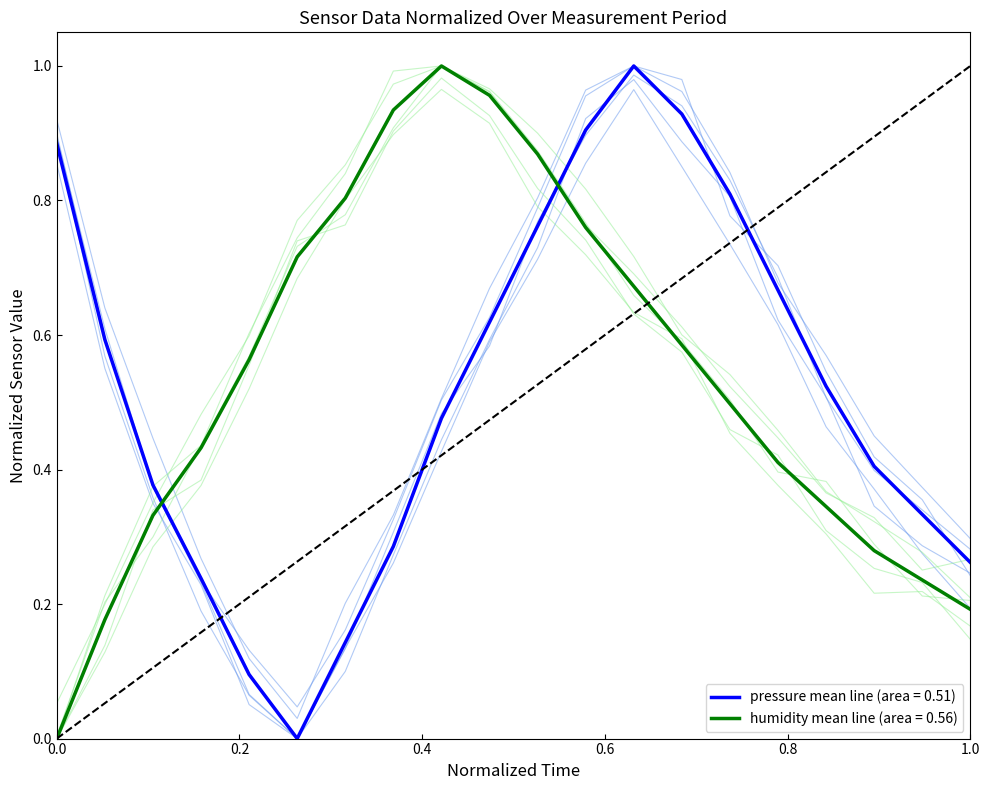

True or false: humidity mean line (area = 0.56) and pressure mean line (area = 0.51) intersect in this chart.

True